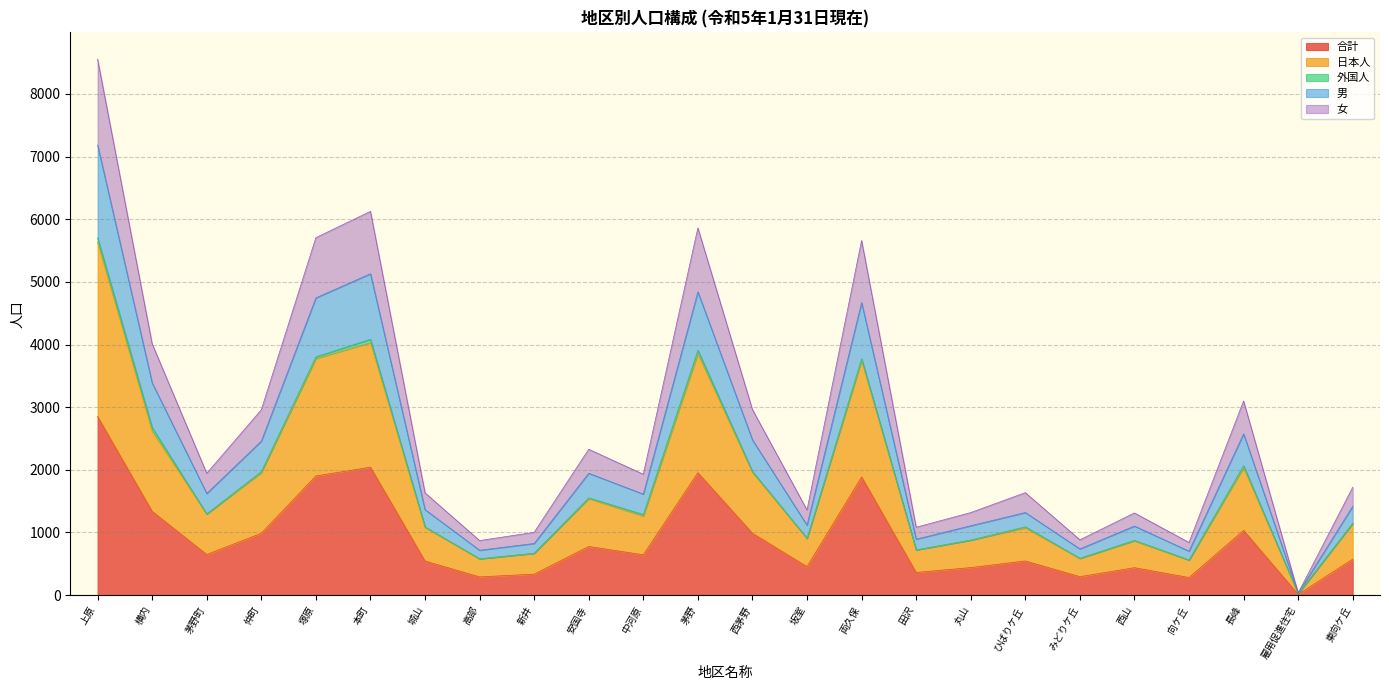

Where is the first local minimum for 合計?

茅野町